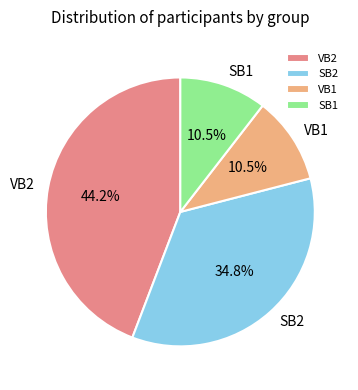

What is the total percentage of SB2 and VB1?

45.3%